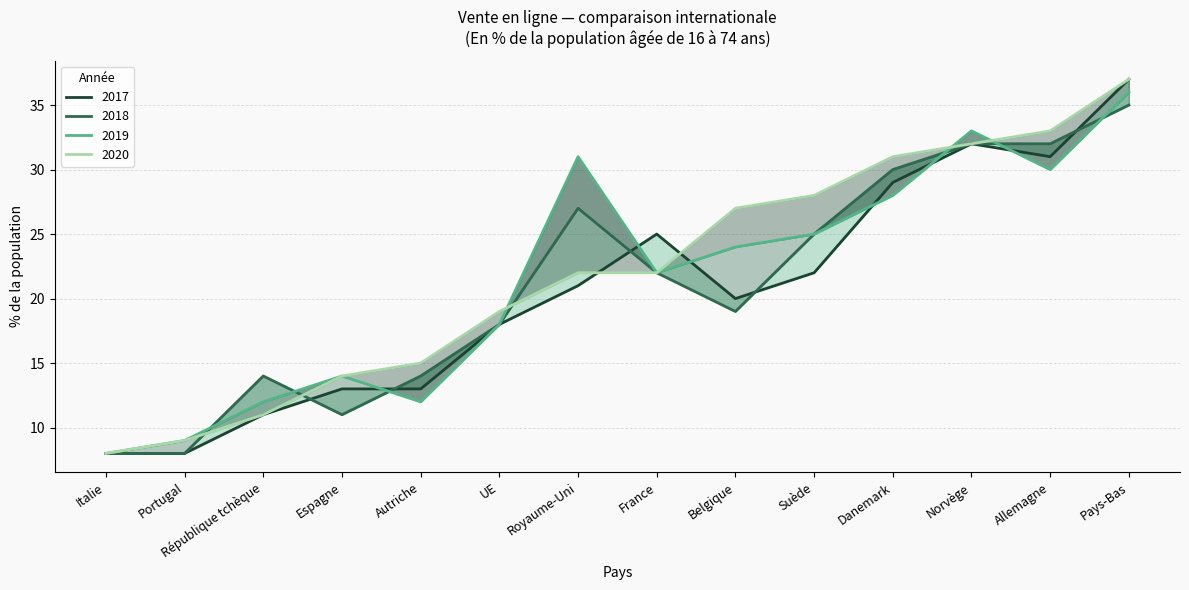

Does the chart display data point markers on the line(s)?

No